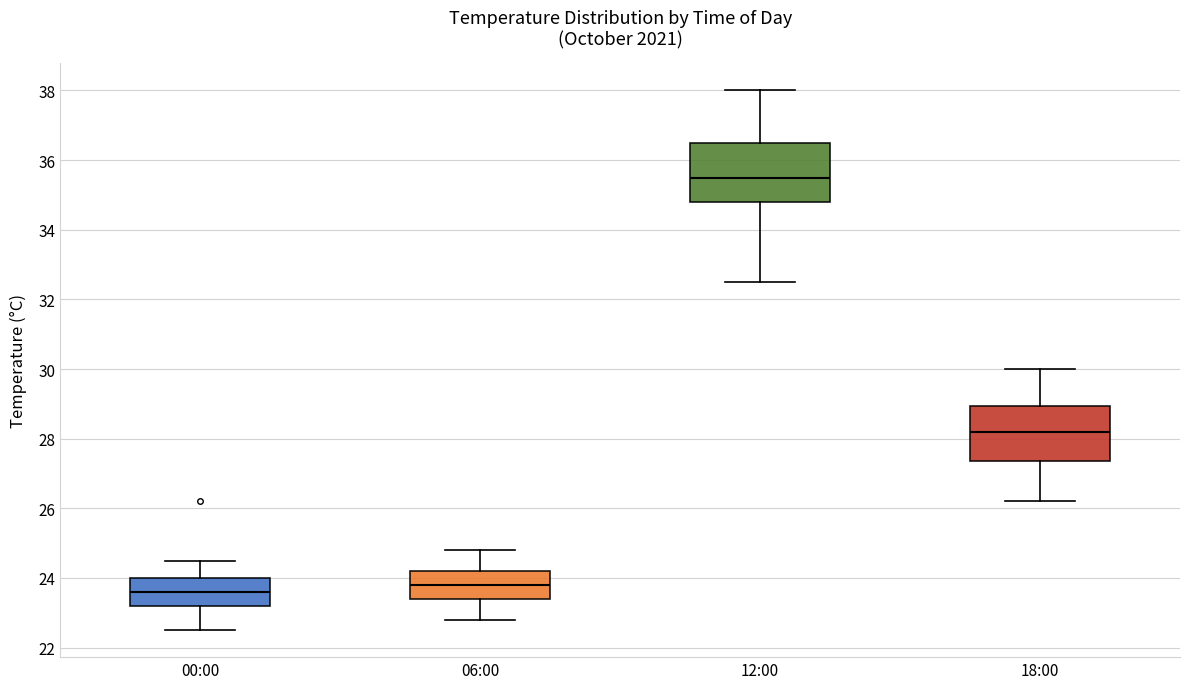

Reading left to right, transcribe this box plot: for each box, give where its median line is, the range the box spans, and where its two whiskers end, as read against the y-axis. The values are not printed on the chart, so give them approximately, as read against the axis.

00:00: median 23.6, box 23.2 to 24.0, whiskers 22.6 to 24.6
06:00: median 23.8, box 23.4 to 24.2, whiskers 22.8 to 24.8
12:00: median 35.6, box 34.8 to 36.6, whiskers 32.6 to 38.0
18:00: median 28.2, box 27.4 to 29.0, whiskers 26.2 to 30.0